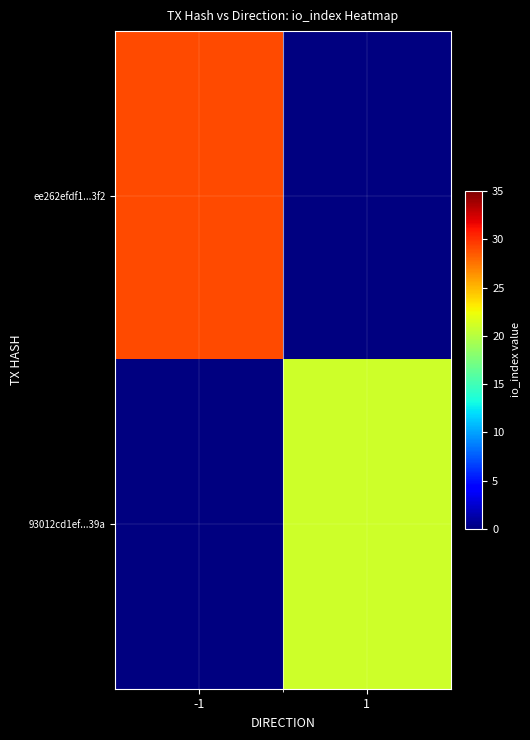

Which has a higher value, -1 or 1?

1